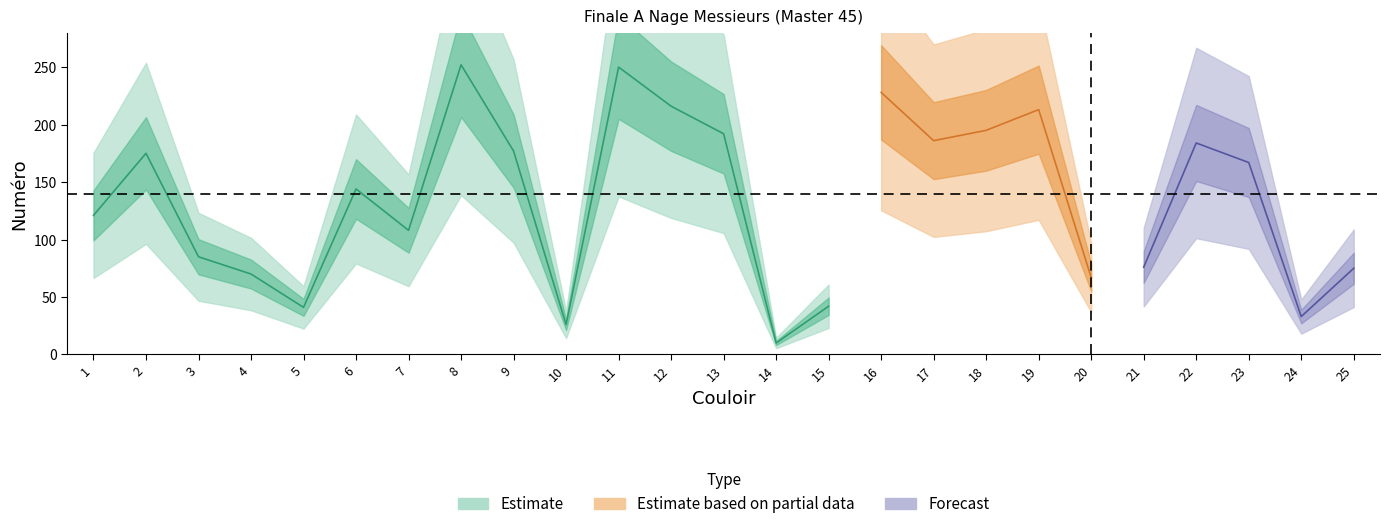

How many values are below 144?

12